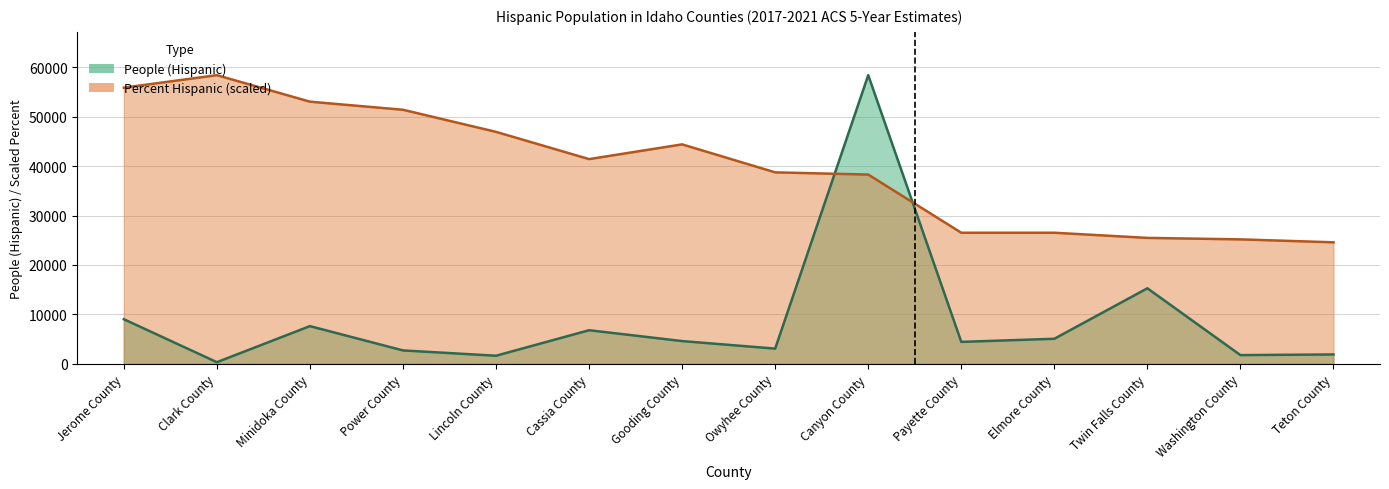

At which category is the sum across all series the highest?

Canyon County